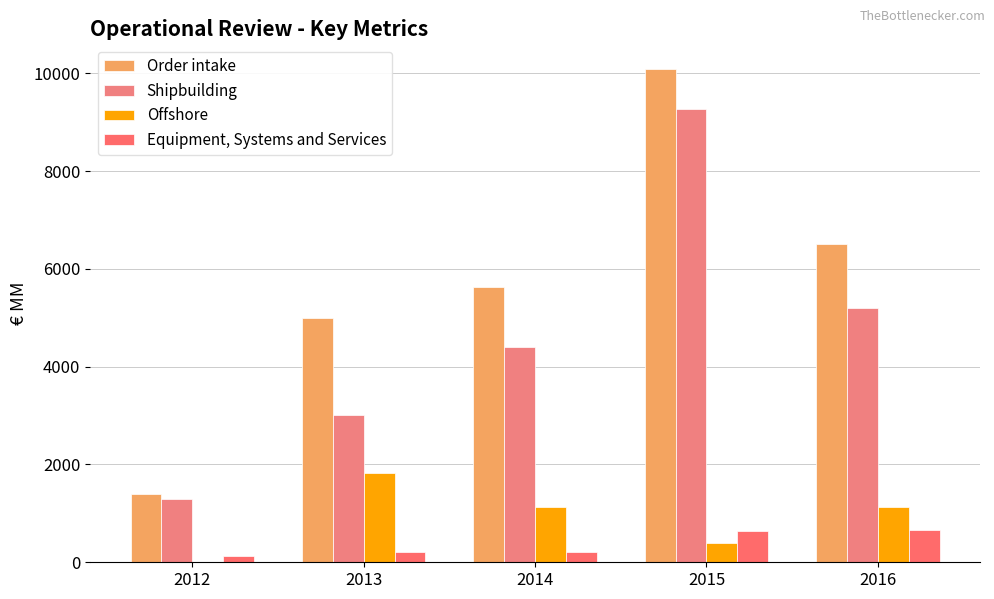

Which has a higher value, 2014 or 2016?

2016